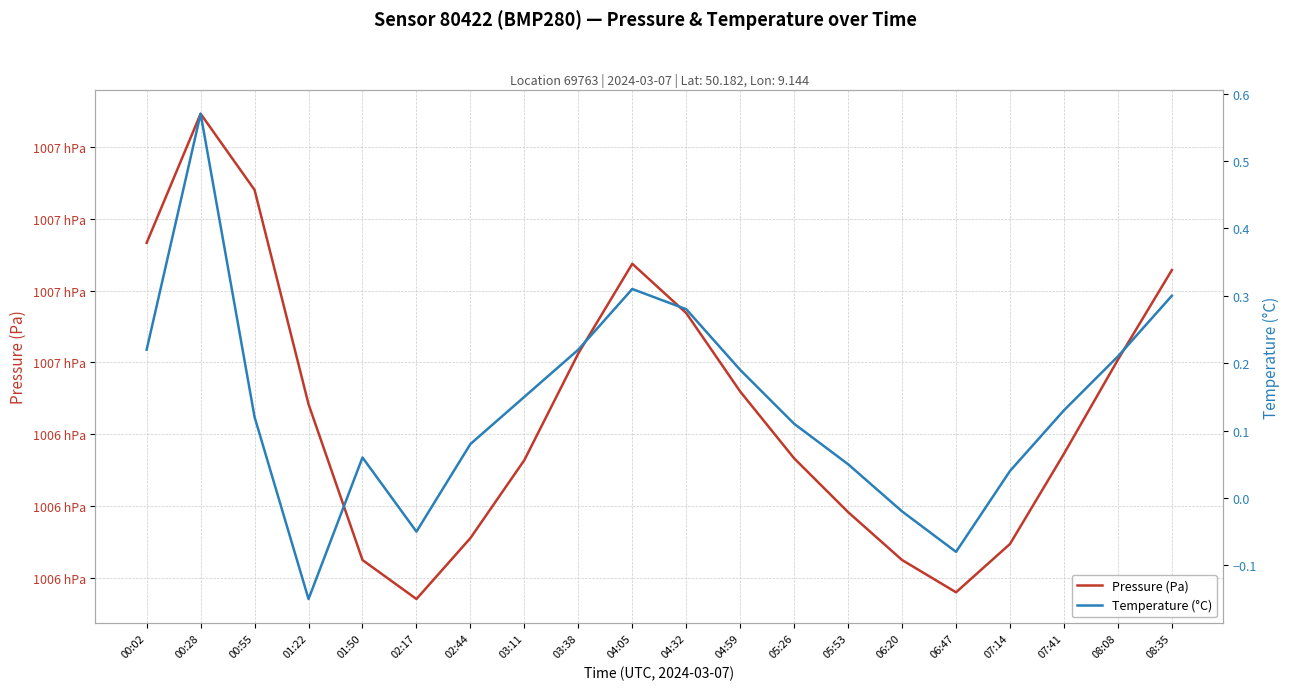

How many interior local peaks does the Pressure (Pa) series have?

2